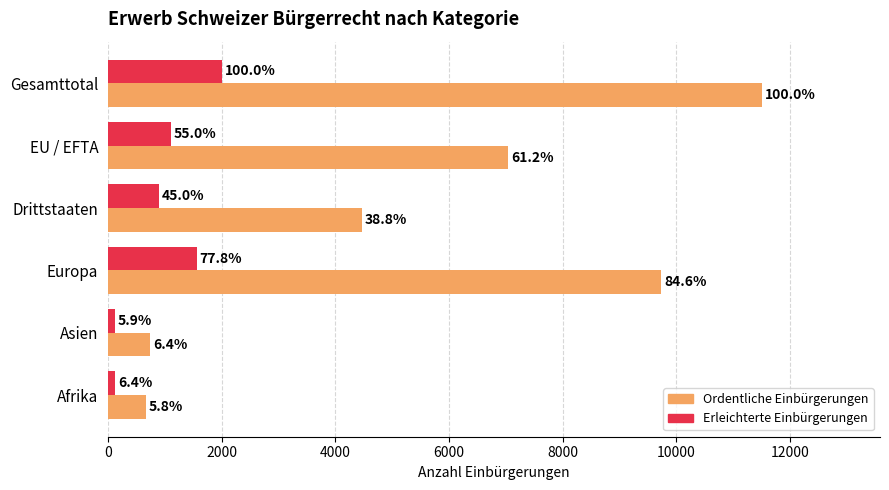

Rank the series by their maximum value, from highest to lowest.

Ordentliche Einbürgerungen, Erleichterte Einbürgerungen